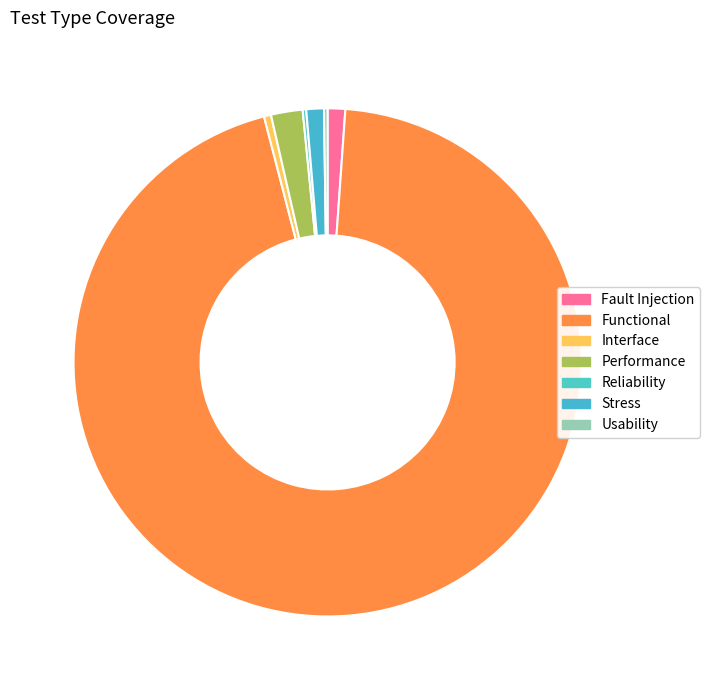

Which slice is the largest?

Functional